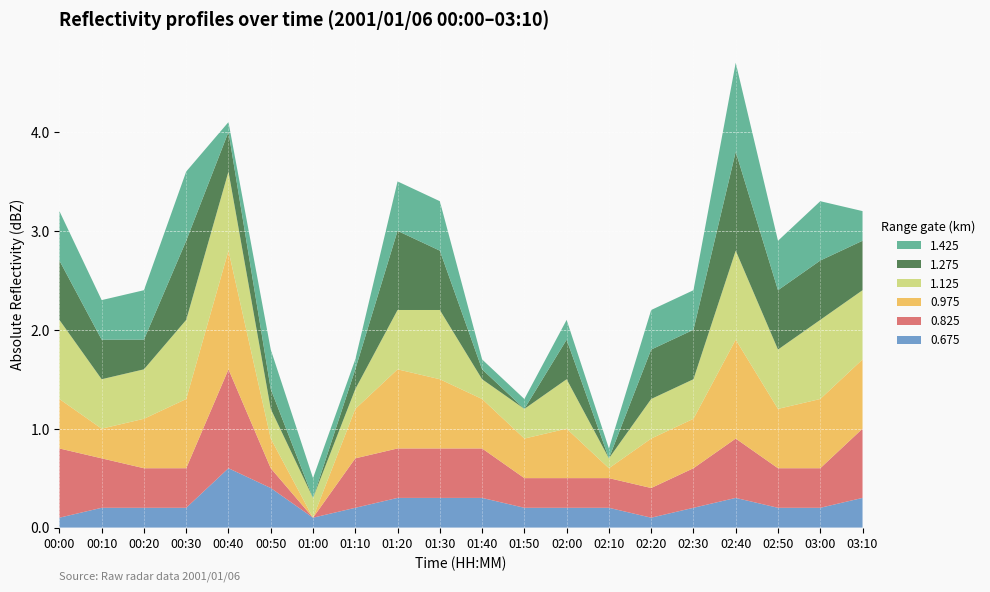

What is the highest value of the 0.675 series?

0.6